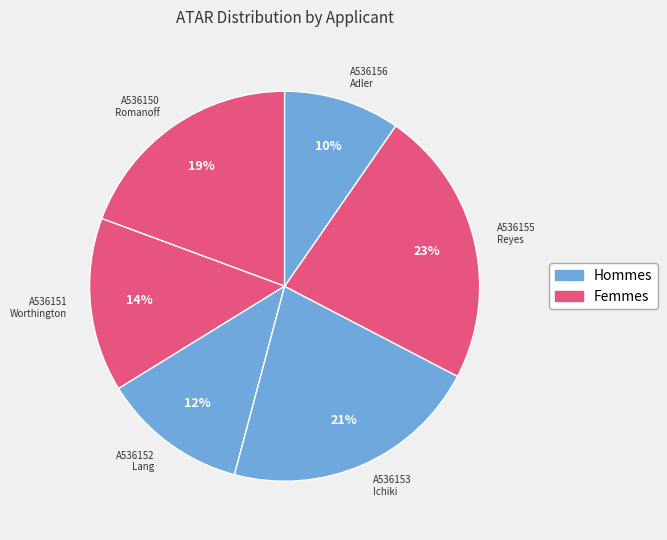

Which category has the biggest portion of the pie?

A536155 Reyes